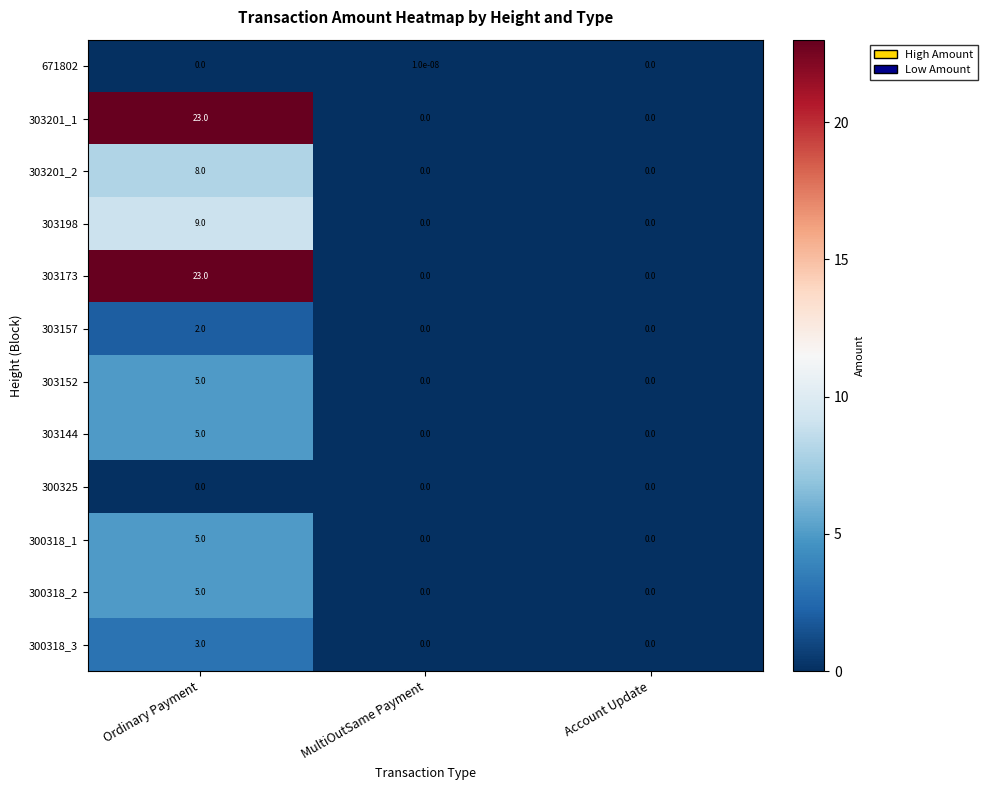

The value of 303157 at MultiOutSame Payment is -0.9. True or false?

False